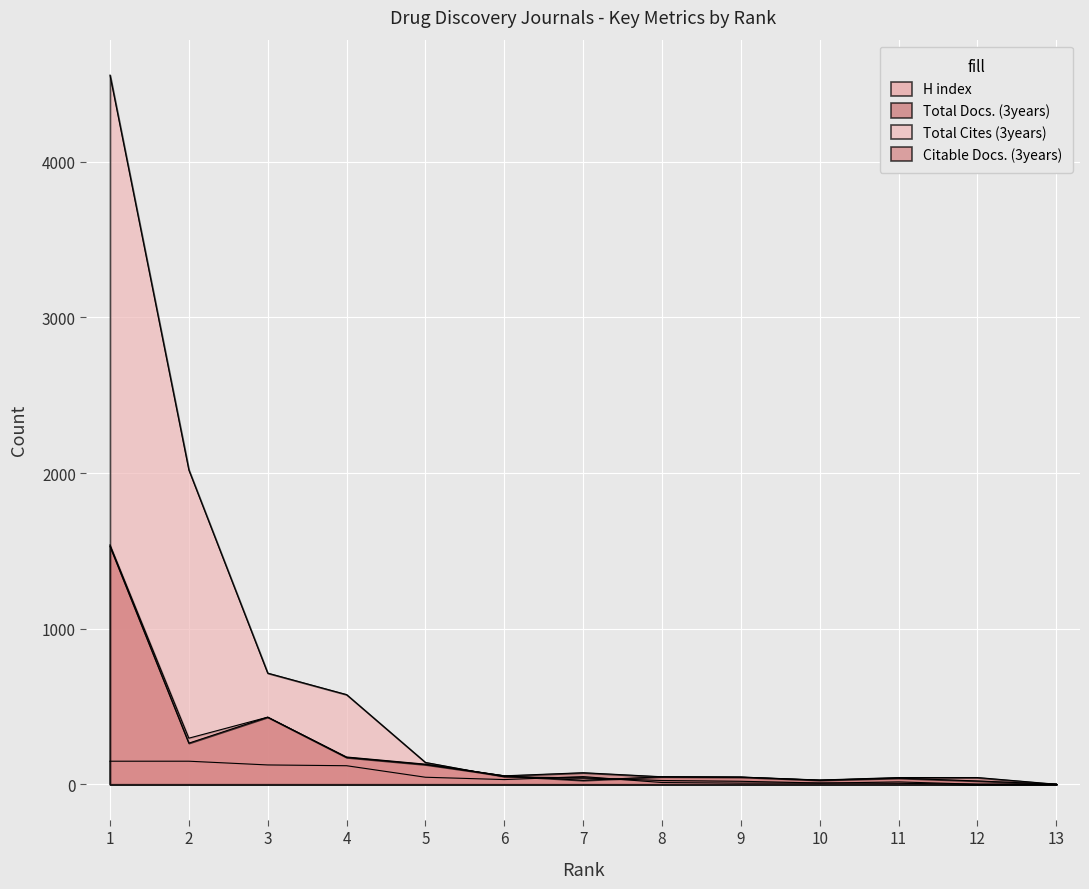

The H index series shows 31 at 5. True or false?

False